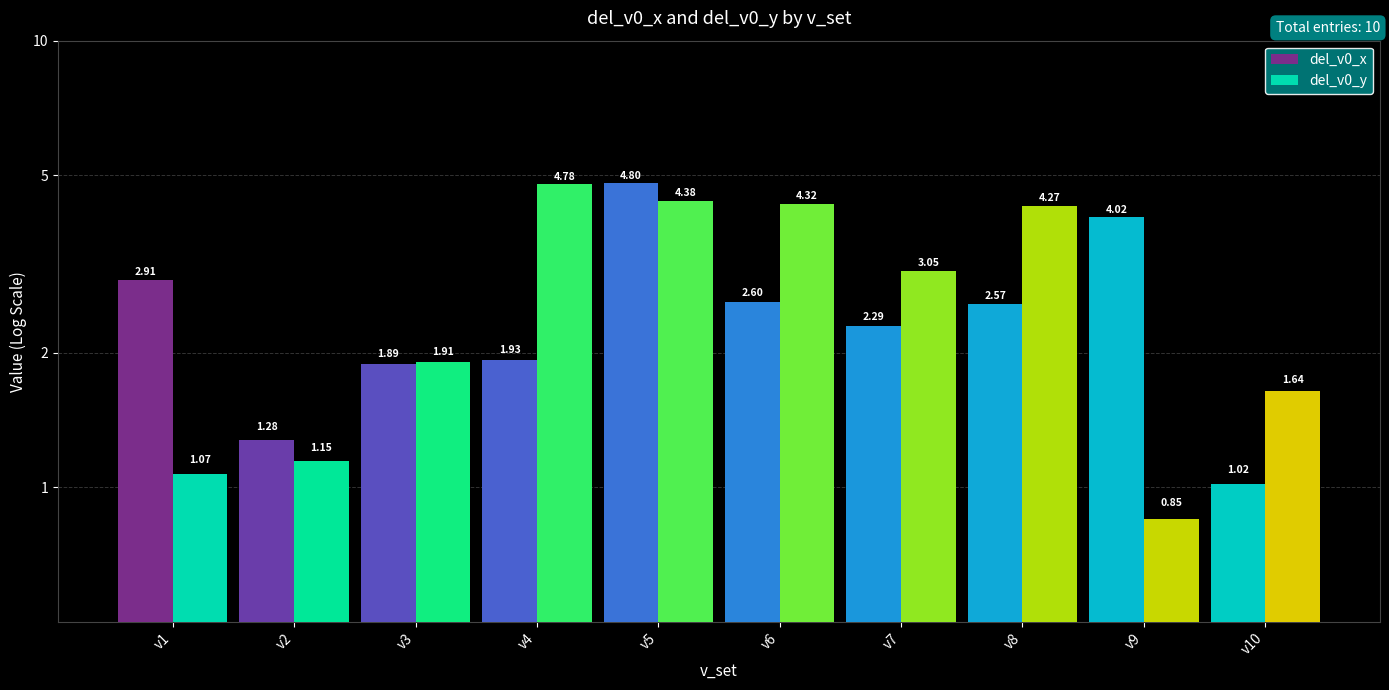

Which category has the lowest value in the del_v0_x series?

v10